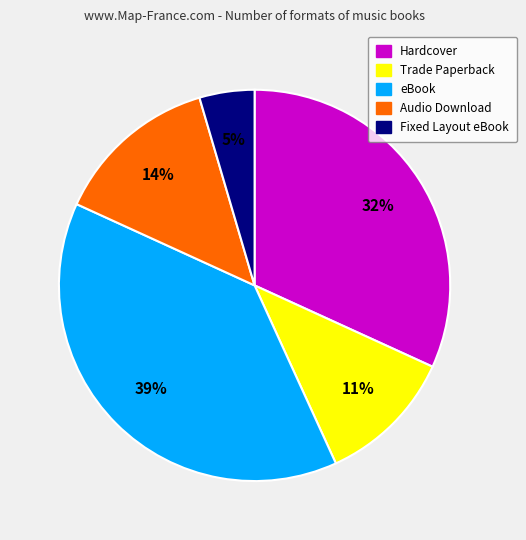

What is the largest slice in the pie chart?

eBook